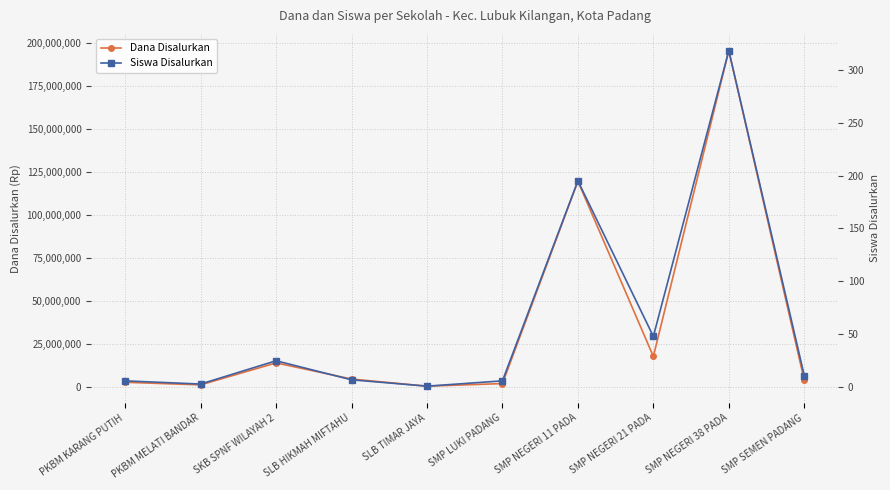

At which label is Siswa Disalurkan closest to 159?

SMP NEGERI 11 PADA